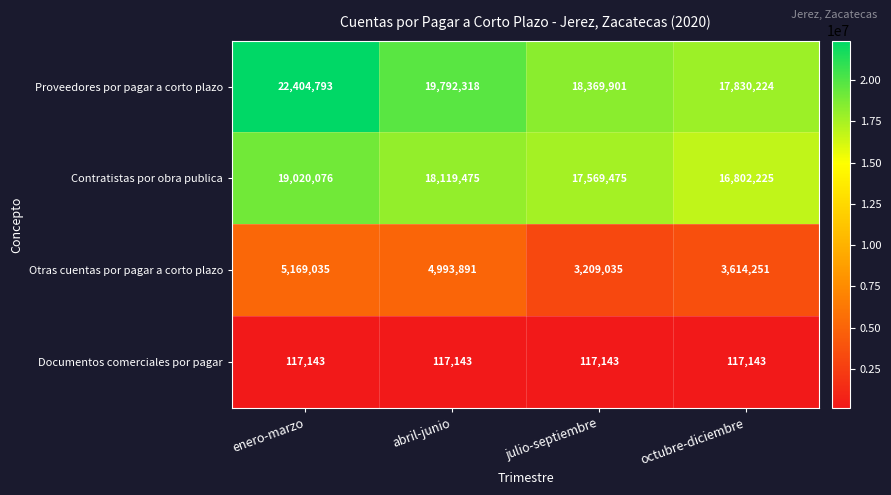

Reading left to right, list all the values displayed in this chart.

Proveedores por pagar a corto plazo: enero-marzo=22404793	abril-junio=19792318	julio-septiembre=18369901	octubre-diciembre=17830224
Contratistas por obra publica: enero-marzo=19020076	abril-junio=18119475	julio-septiembre=17569475	octubre-diciembre=16802225
Otras cuentas por pagar a corto plazo: enero-marzo=5169035	abril-junio=4993891	julio-septiembre=3209035	octubre-diciembre=3614251
Documentos comerciales por pagar: enero-marzo=117143	abril-junio=117143	julio-septiembre=117143	octubre-diciembre=117143